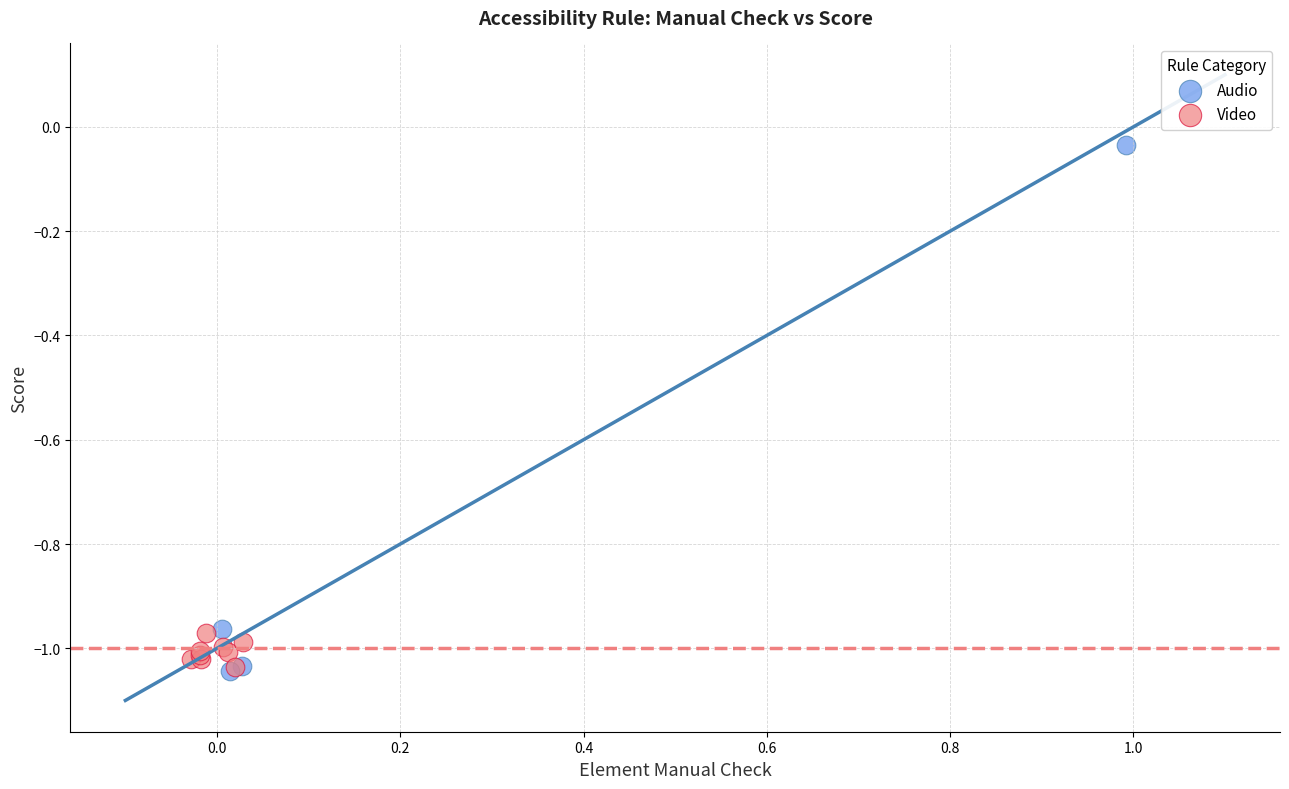

Which series reaches the maximum Y coordinate?

Audio